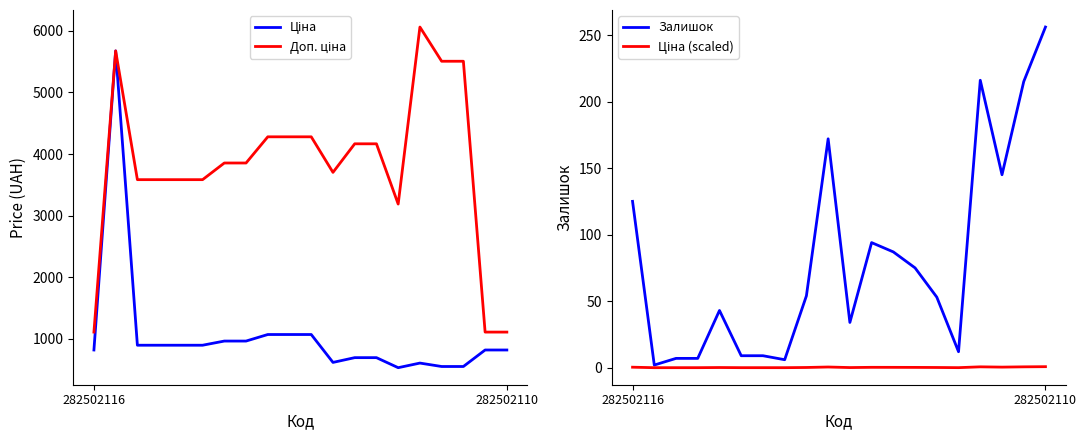

Reading left to right, extract all data points from this chart.

Ціна: 818.5	5673.8	895.9	895.9	895.9	895.9	963.5	963.5	1069.8	1069.8	1069.8	617.0	694.3	694.3	531.3	606.1	550.6	550.6	818.5	818.5
Доп. ціна: 1109.2	5673.8	3583.6	3583.6	3583.6	3583.6	3854.0	3854.0	4279.1	4279.1	4279.1	3701.9	4165.6	4165.6	3187.6	6061.2	5505.8	5505.8	1109.2	1109.2
Залишок: 125.0	2.0	7.0	7.0	43.0	9.0	9.0	6.0	54.0	172.0	34.0	94.0	87.0	75.0	53.0	12.0	216.0	145.0	215.0	256.0
Ціна (scaled): 0.4	0.0	0.0	0.0	0.1	0.0	0.0	0.0	0.2	0.5	0.1	0.3	0.3	0.2	0.2	0.0	0.6	0.4	0.6	0.8